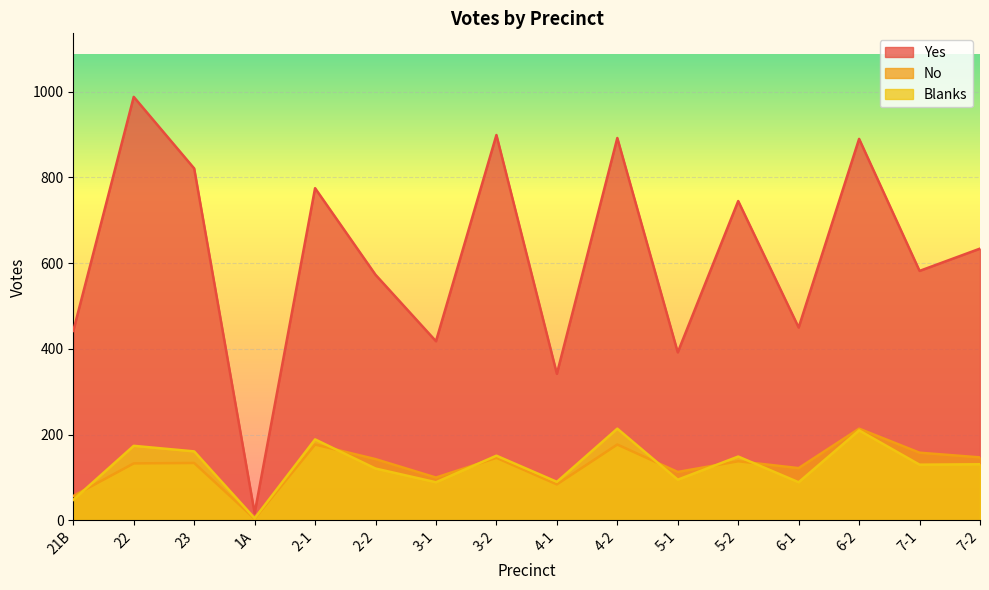

What is the label of the 15th point from the right?

22